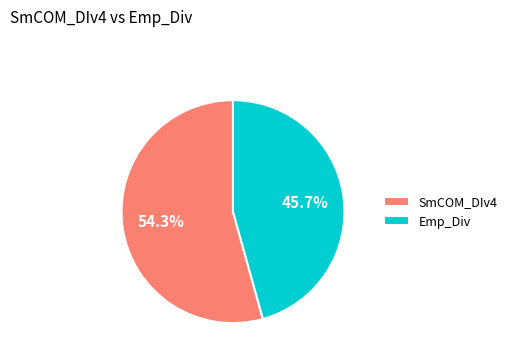

What is the ratio of the value at Emp_Div to the value at SmCOM_DIv4?

0.8